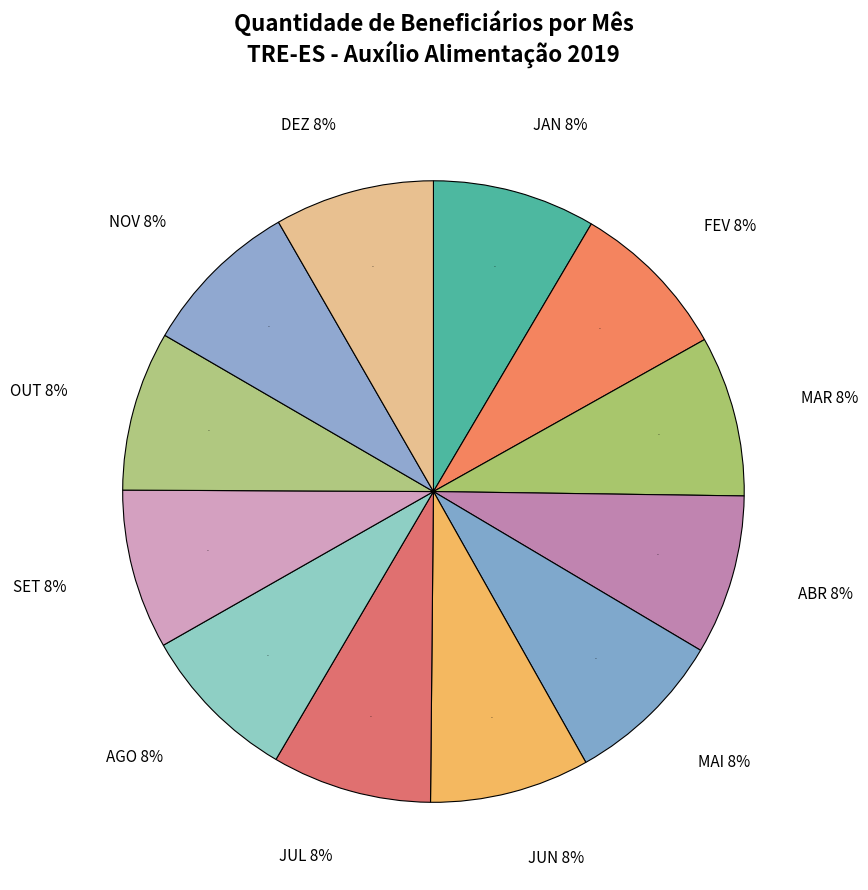

Is it true that JAN is 8% of the pie?

True